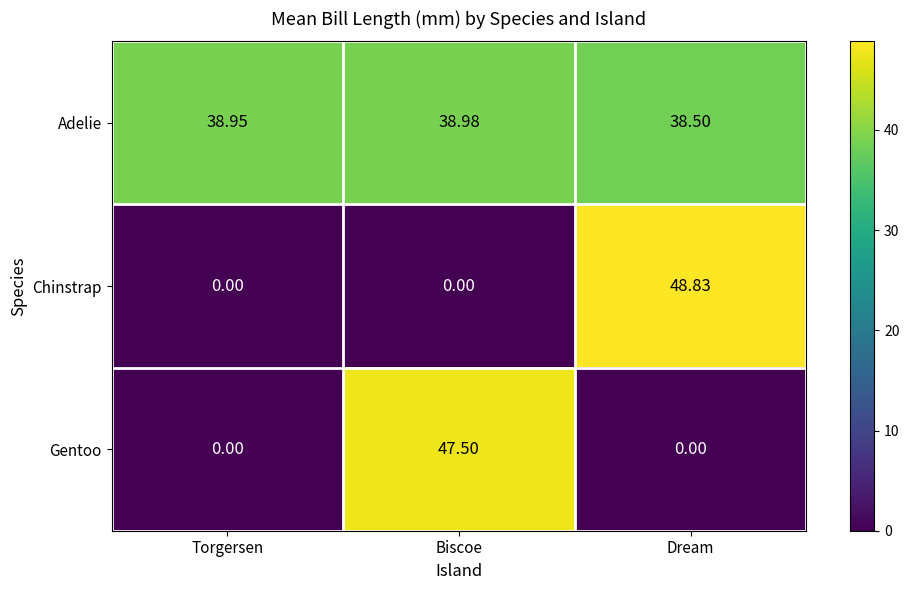

Which series changed the most between Torgersen and Biscoe?

Gentoo